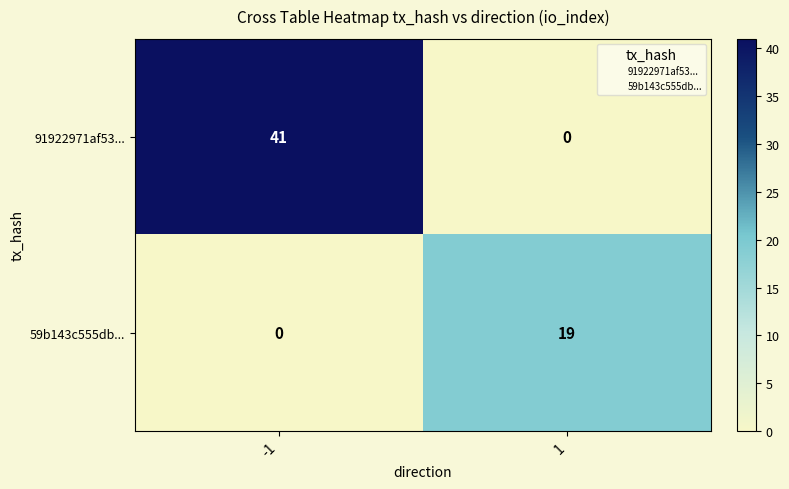

What is the total value across all series at 1?

19